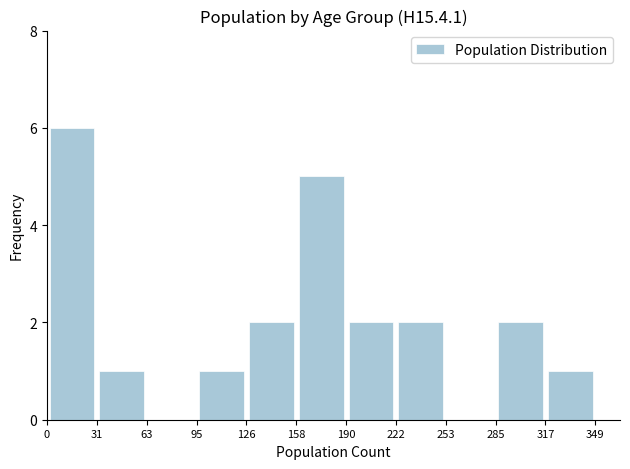

Reading left to right, list every bar in this chart as the range it spans on the x-axis followed by its height. The values are not printed on the chart, so give them approximately, as read against the axis.

0 to 31: 6
31 to 63: 1
63 to 95: 0
95 to 126: 1
126 to 158: 2
158 to 190: 5
190 to 222: 2
222 to 253: 2
253 to 285: 0
285 to 317: 2
317 to 349: 1